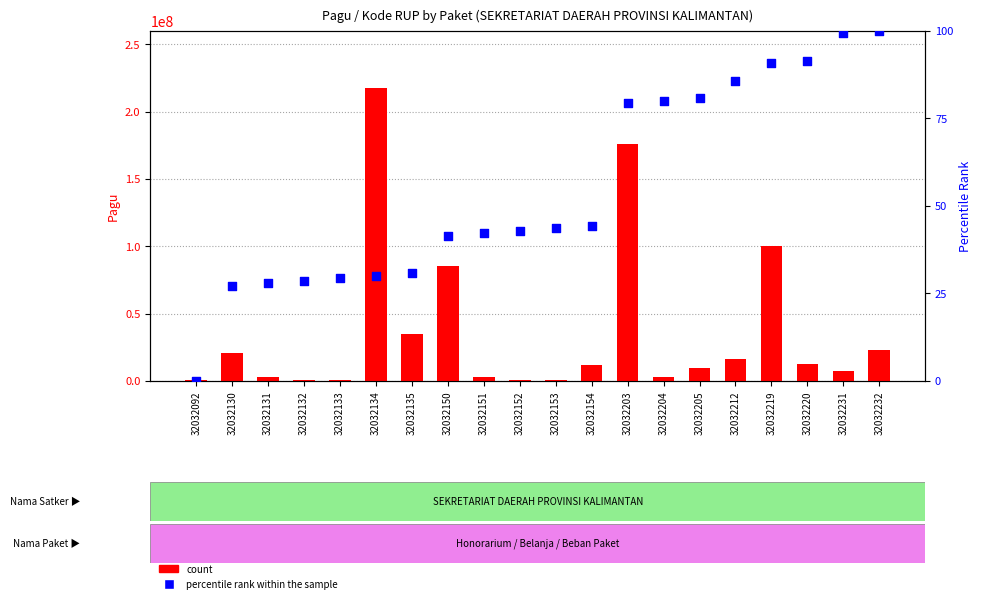

Is the value of percentile rank within the sample at 32032131 greater than the value of count at 32032231?

No